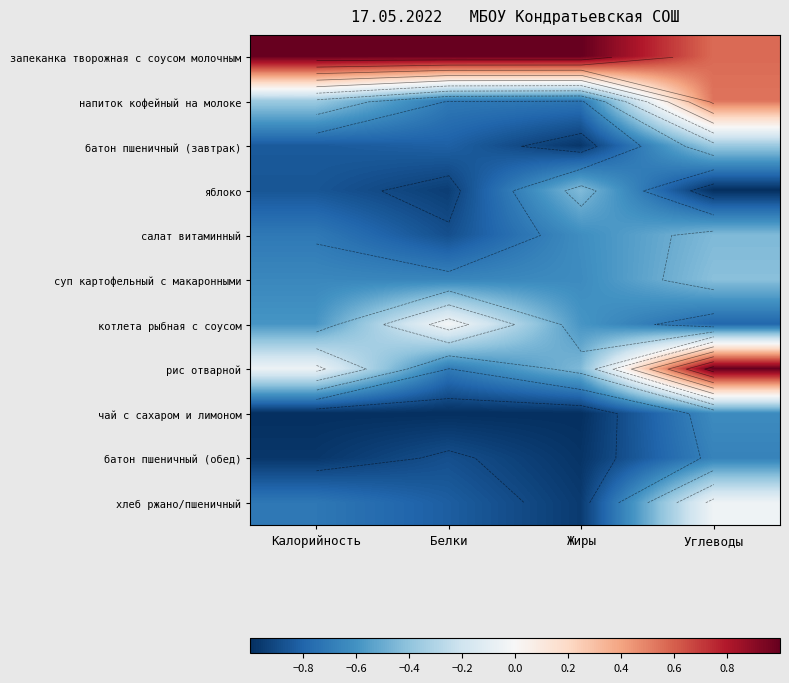

What is the smallest value displayed?

-1.0